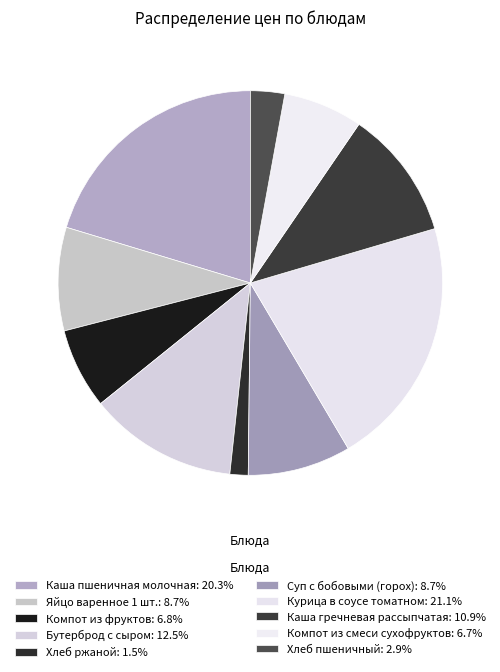

To the nearest percent, what is the combined percentage of Бутерброд с сыром and Яйцо варенное 1 шт.?

21%